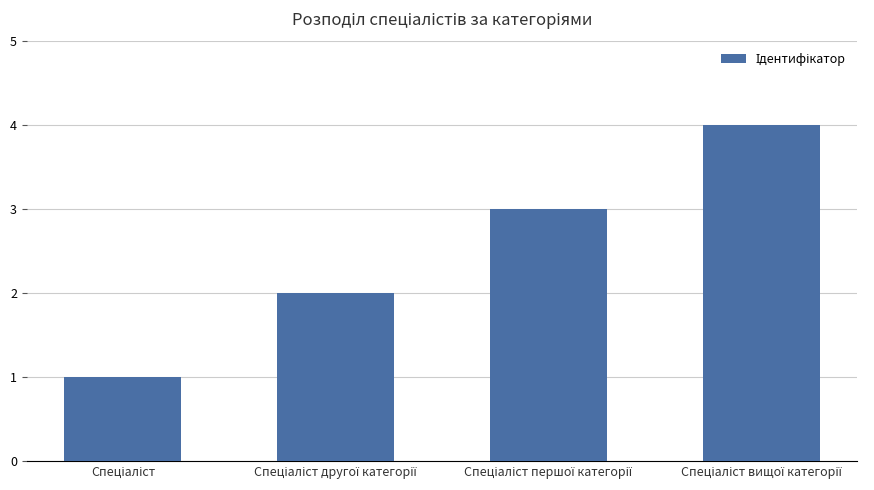

What is the sum of all values?

10